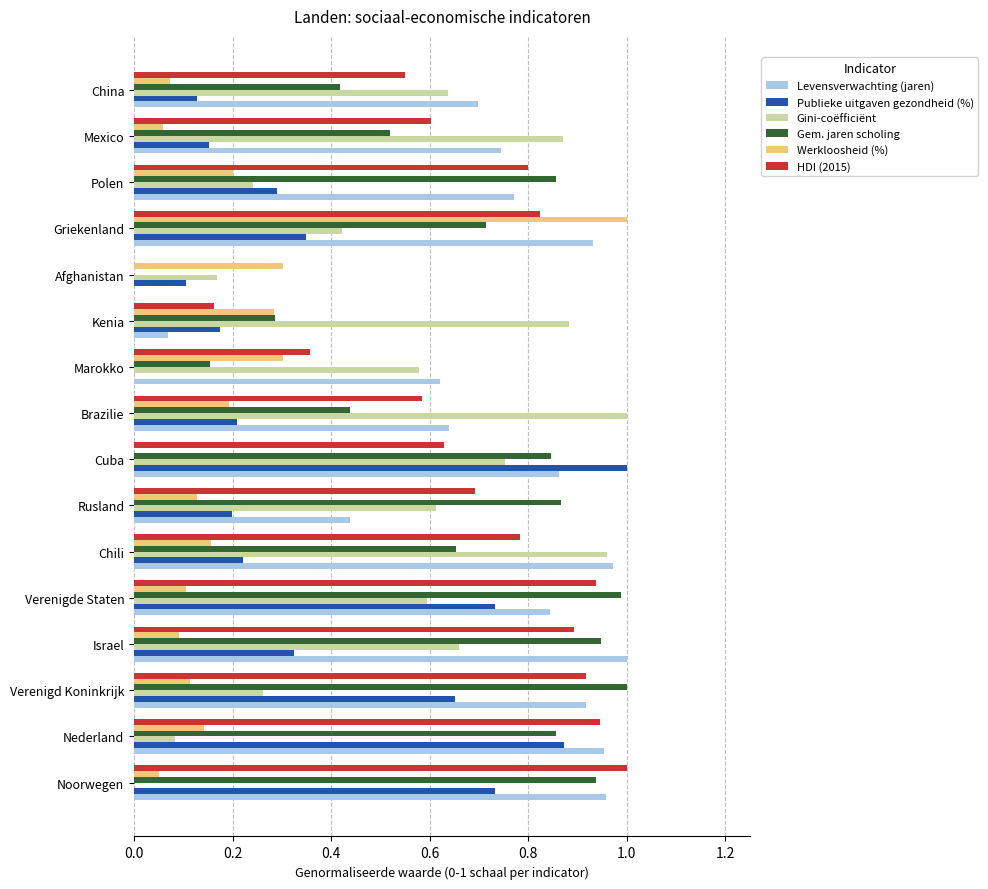

At which label does Gini-coëfficiënt reach its peak?

Brazilie